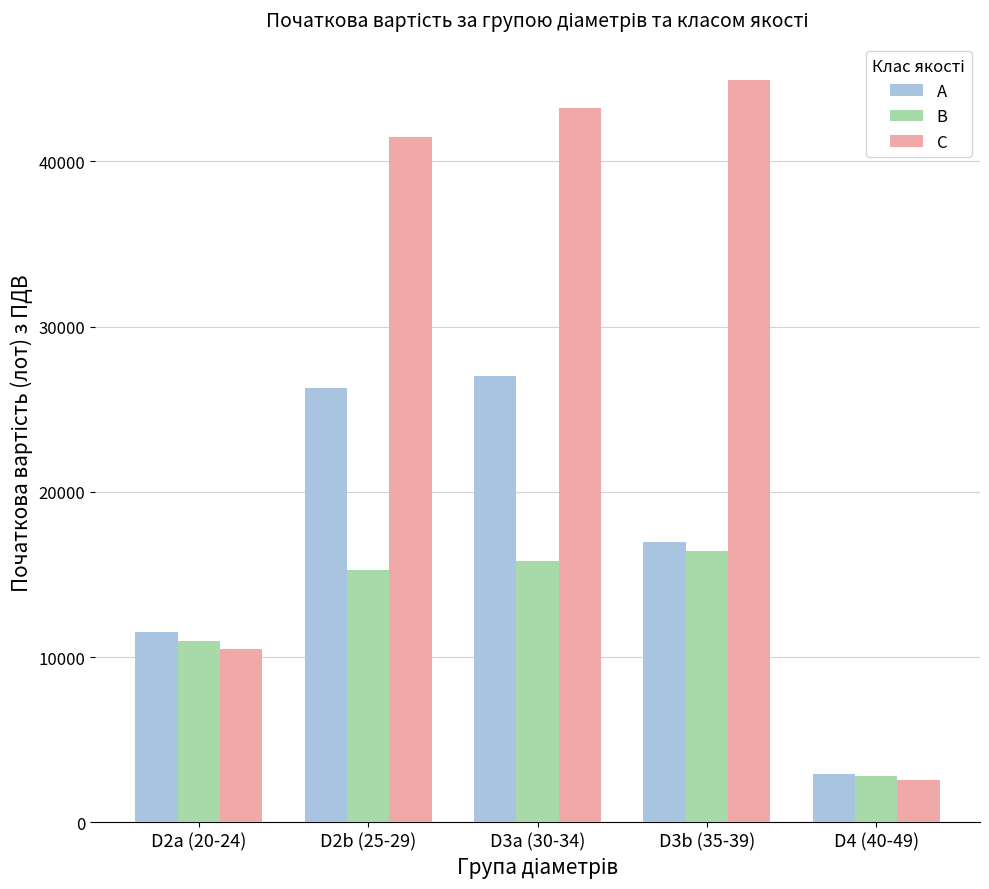

At D2a (20-24), list the series in order from largest to smallest.

A, B, C